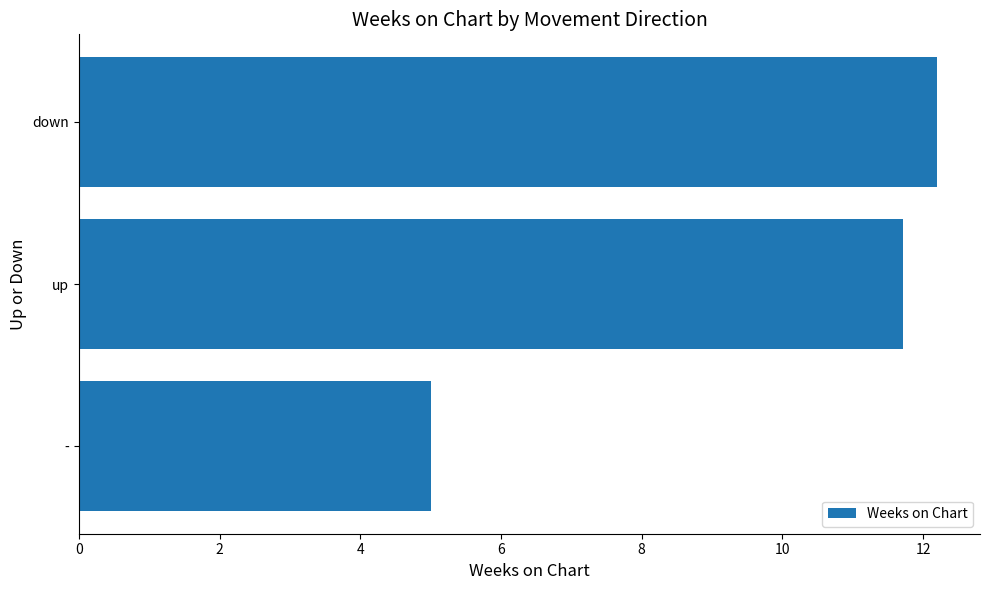

At which label is the value closest to 8?

-